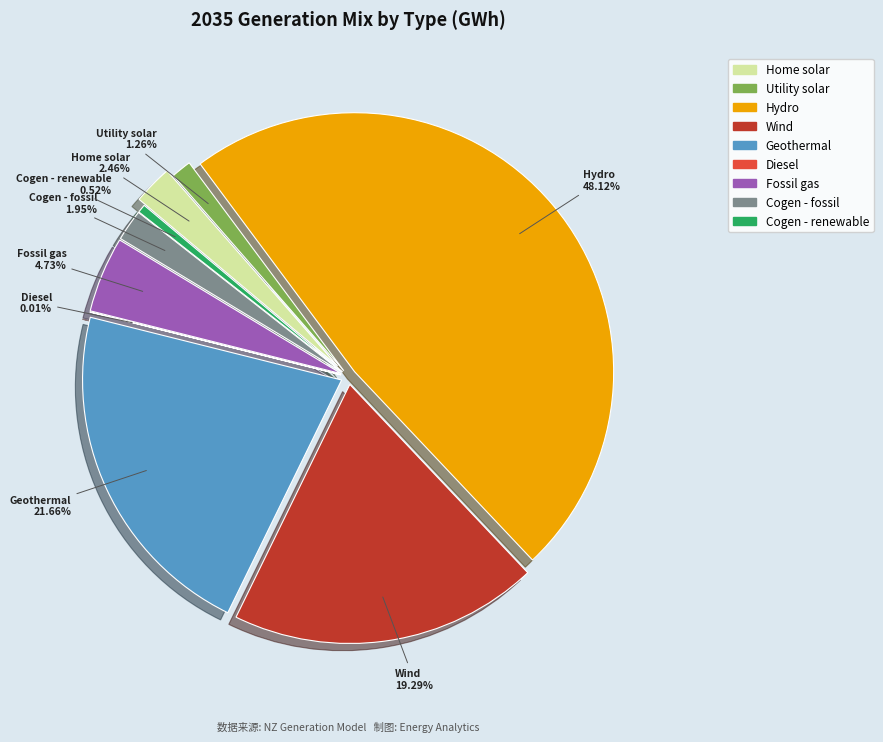

What percentage is NOT represented by Coal?

100.0%